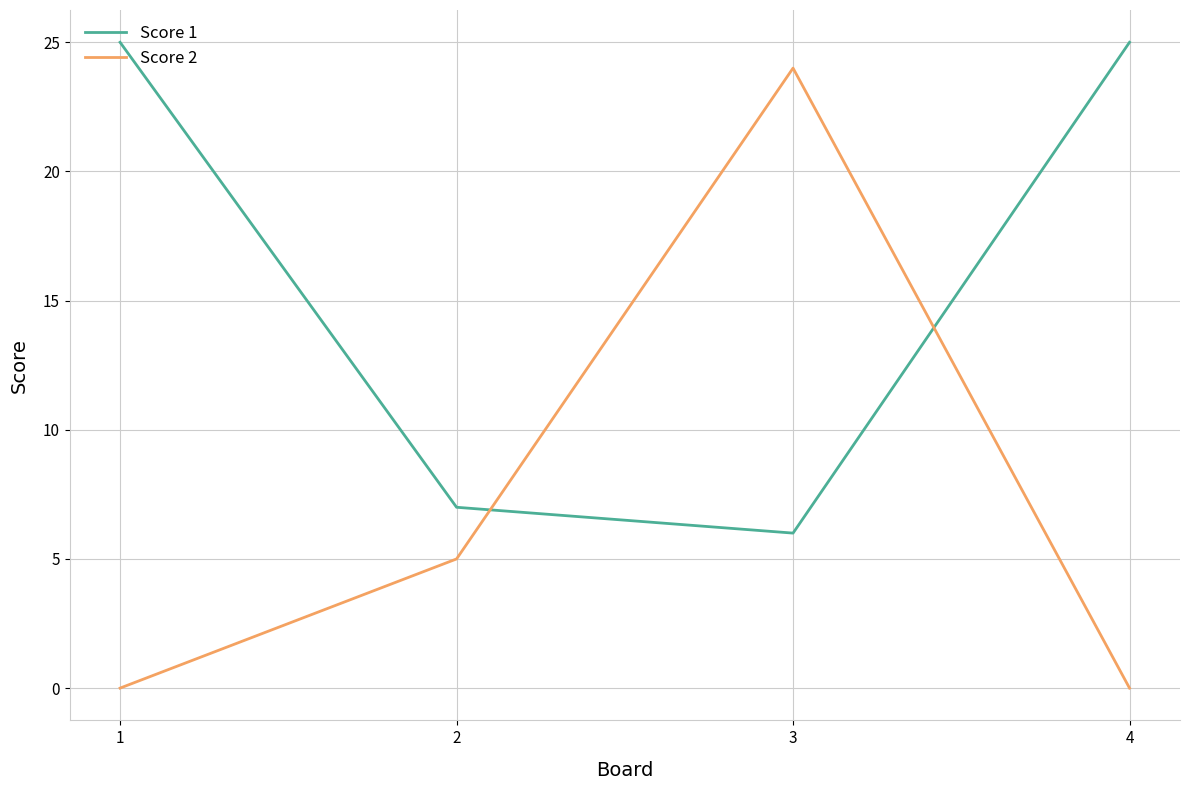

Is the value of Score 1 at 1 greater than the value of Score 2 at 4?

Yes